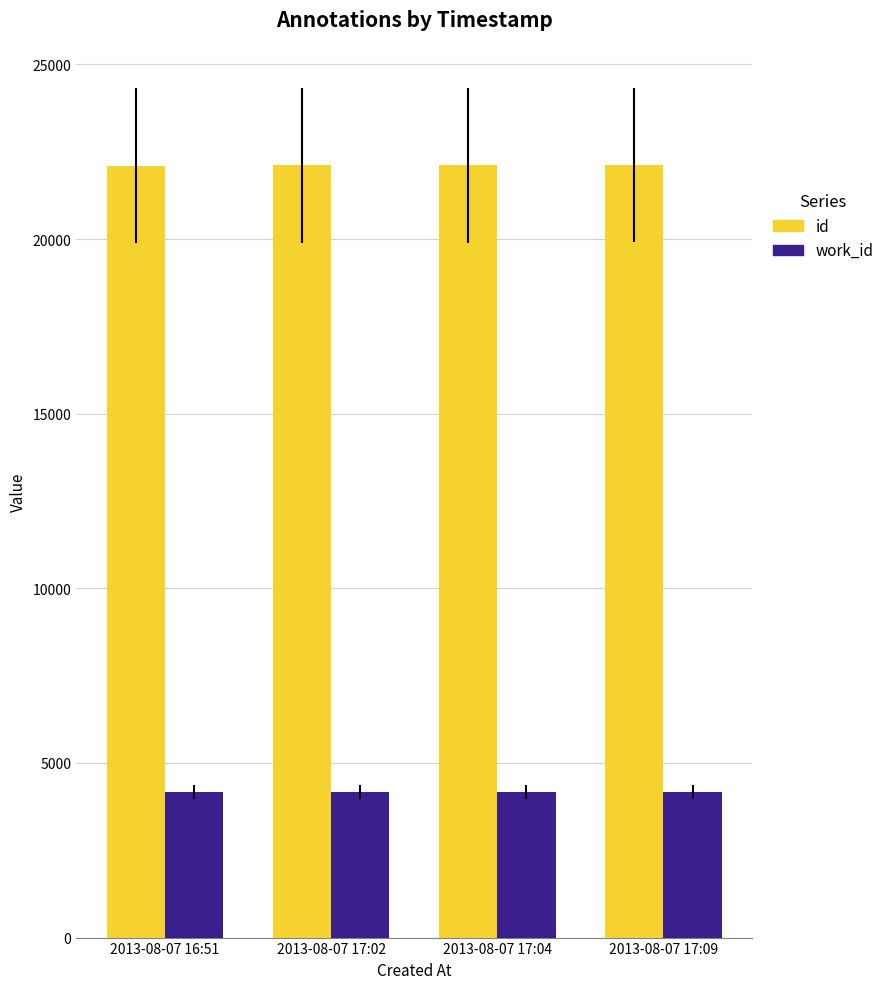

What is the total value across all series at 2013-08-07 17:09?

26282